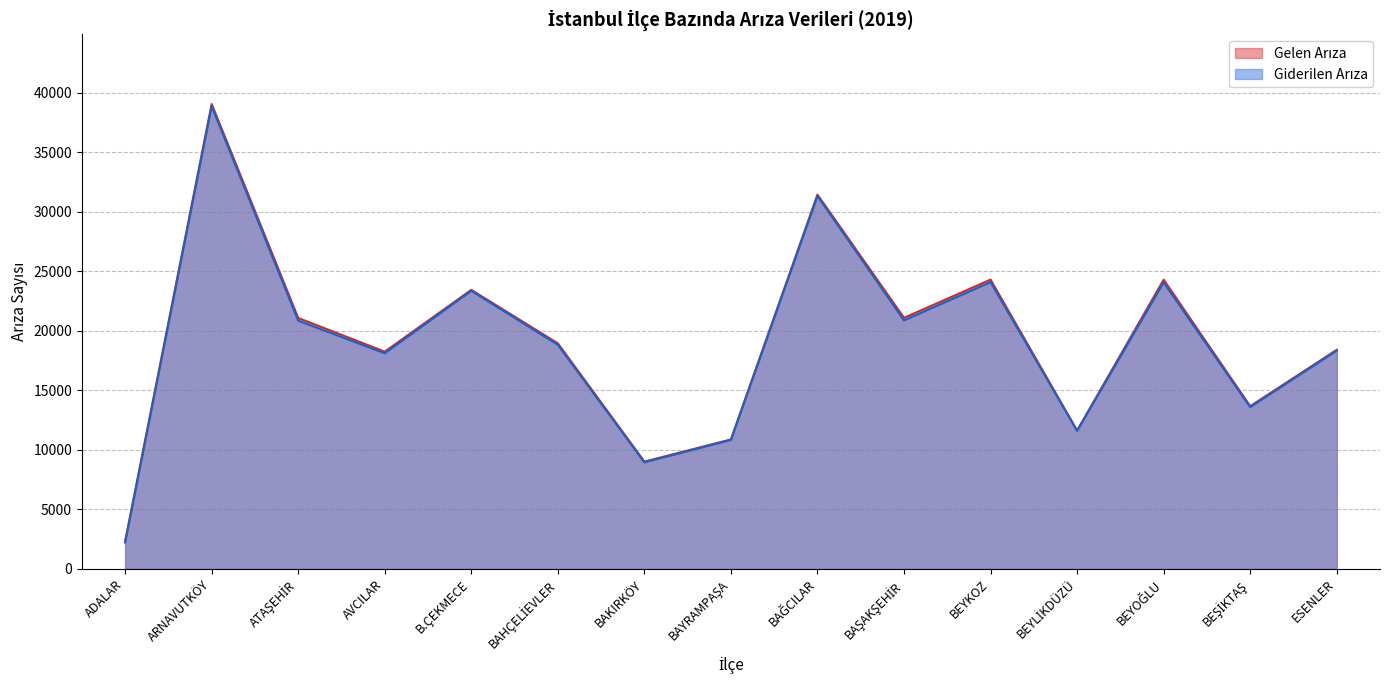

Between BAŞAKŞEHİR and BEYOĞLU, which series saw the biggest shift?

Gelen Arıza